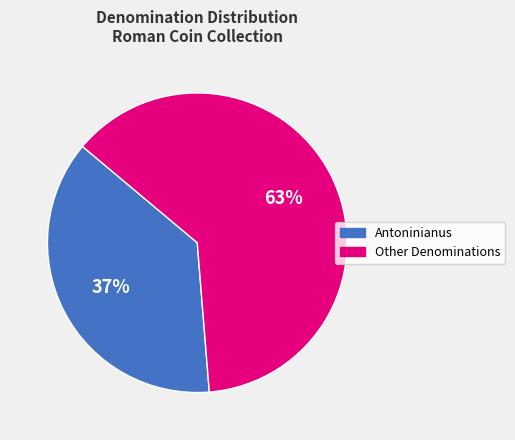

To the nearest percent, what is the average slice percentage?

50%